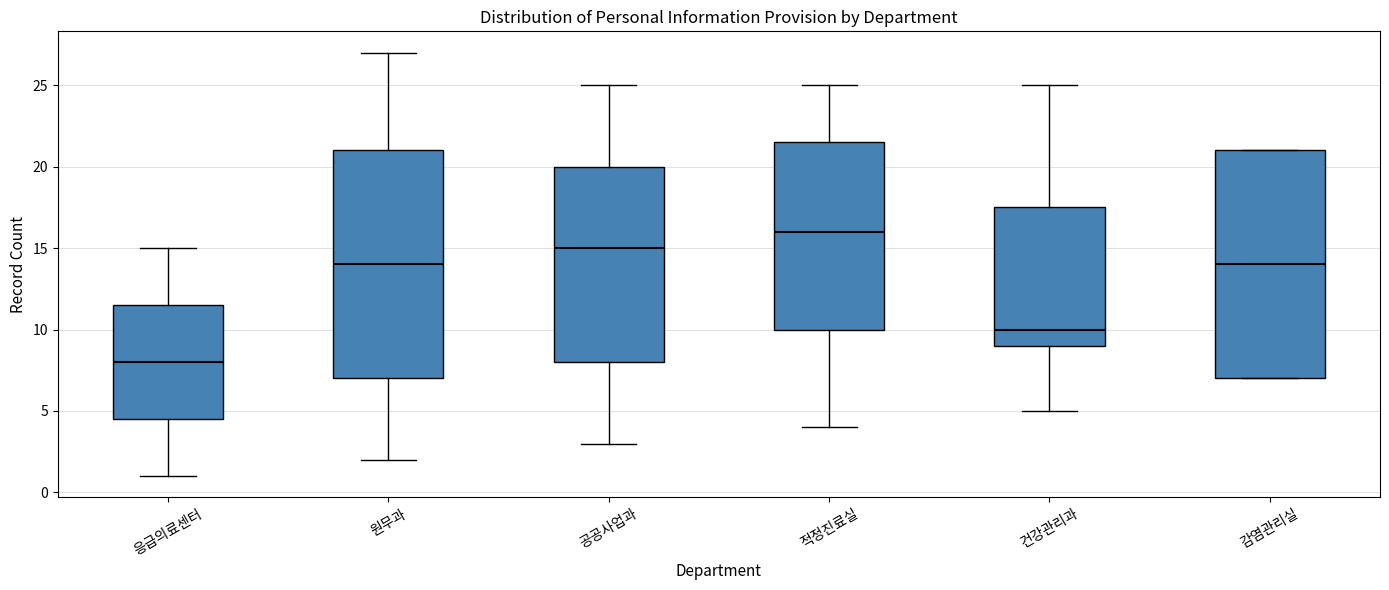

Which box's median line is the lowest?

응급의료센터